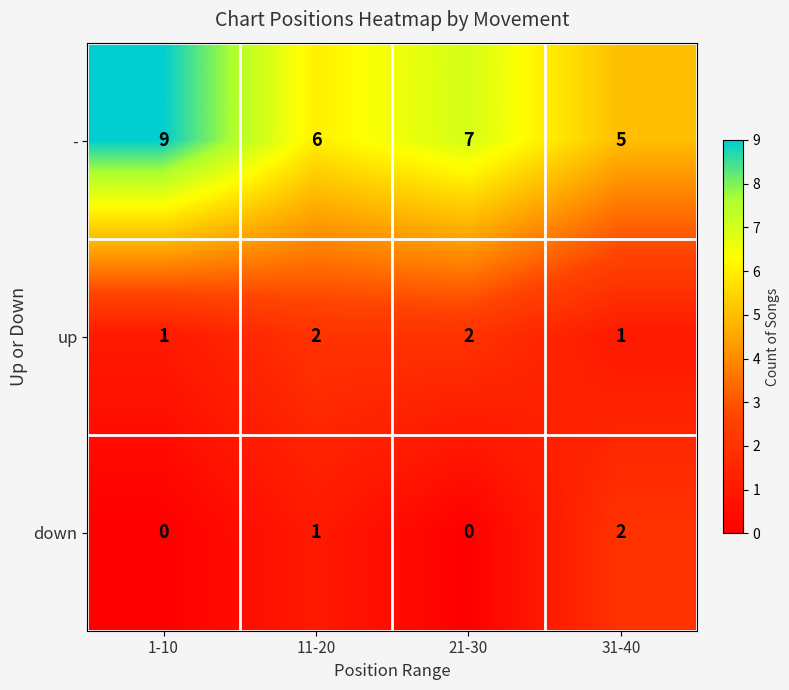

At which category is the sum across all series the highest?

1-10